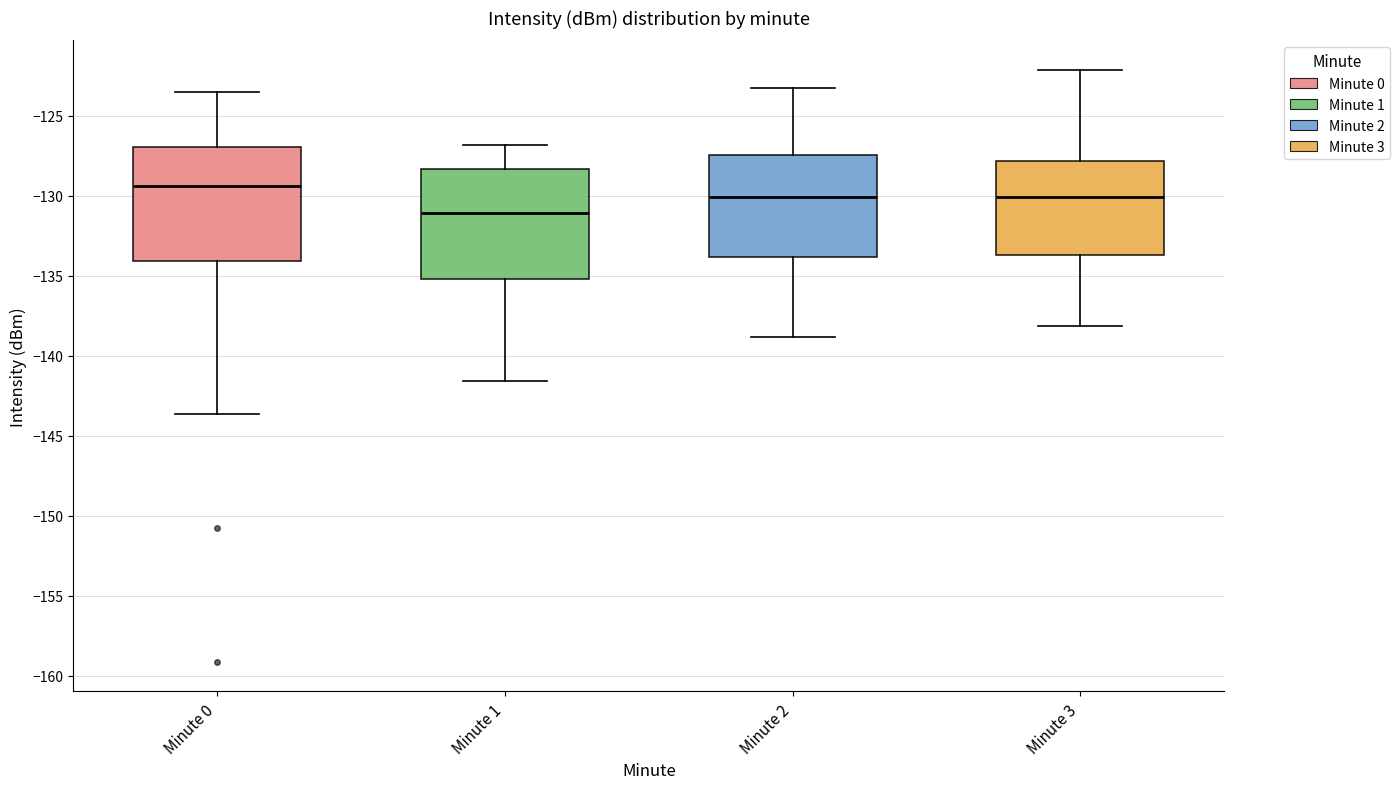

Reading left to right, read every box against the y-axis: the position of its median line, the range the box covers, and the ends of its whiskers. The values are not printed on the chart, so give them approximately, as read against the axis.

Minute 0: median -129.5, box -134.0 to -127.0, whiskers -143.5 to -123.5
Minute 1: median -131.0, box -135.0 to -128.5, whiskers -141.5 to -127.0
Minute 2: median -130.0, box -134.0 to -127.5, whiskers -139.0 to -123.0
Minute 3: median -130.0, box -133.5 to -128.0, whiskers -138.0 to -122.0